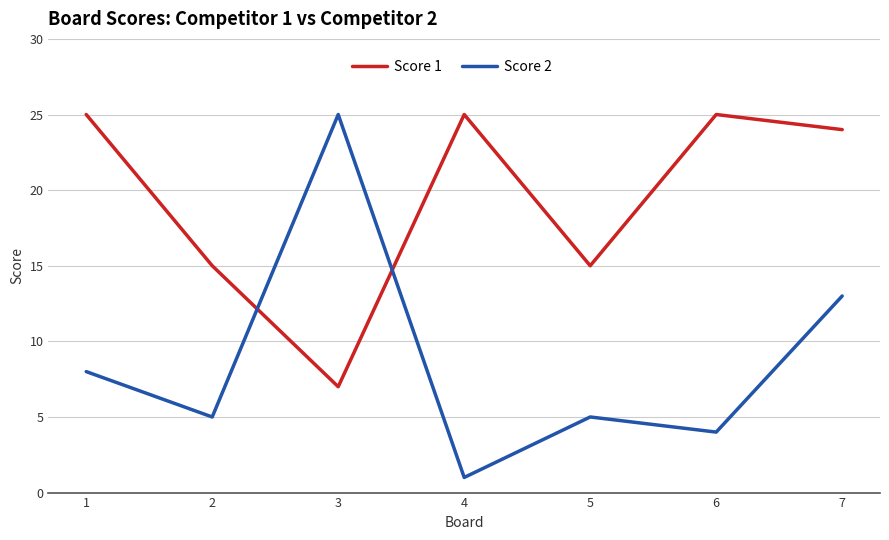

Reading right to left, extract all data points from this chart.

Score 1: 24	25	15	25	7	15	25
Score 2: 13	4	5	1	25	5	8